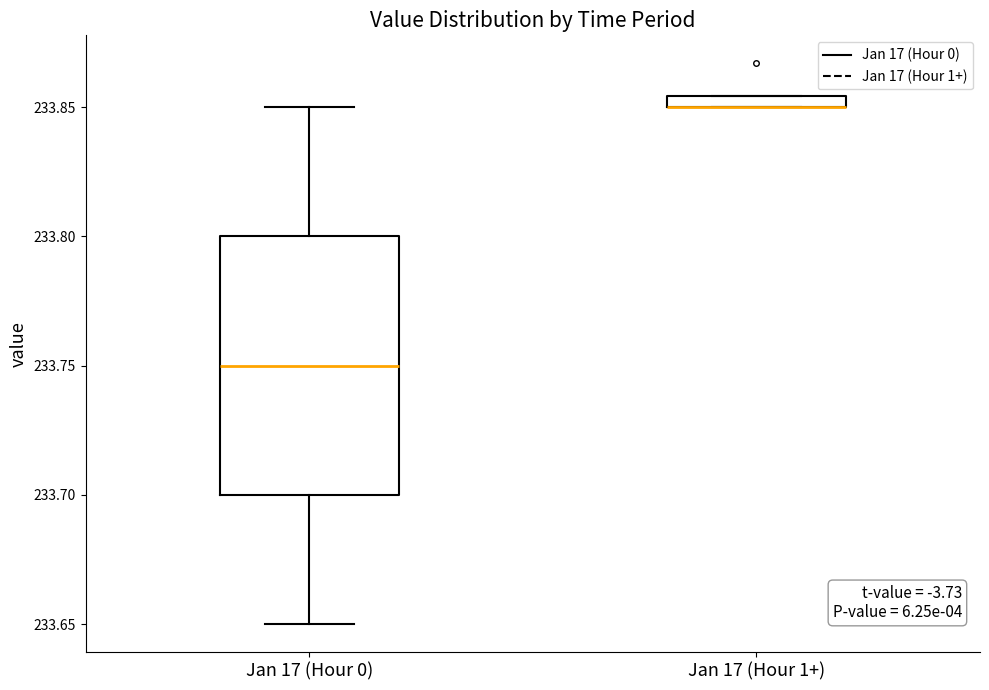

Comparing the boxes themselves (not the whiskers), which one is the tallest?

Jan 17 (Hour 0)